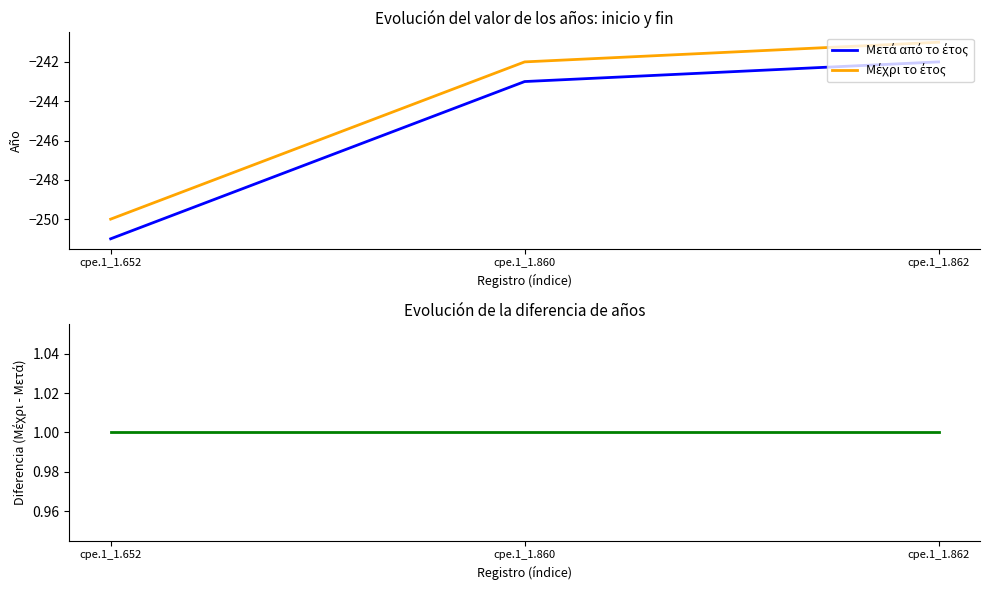

Which category has the highest value in the Διαφορά ετών series?

cpe.1_1.652